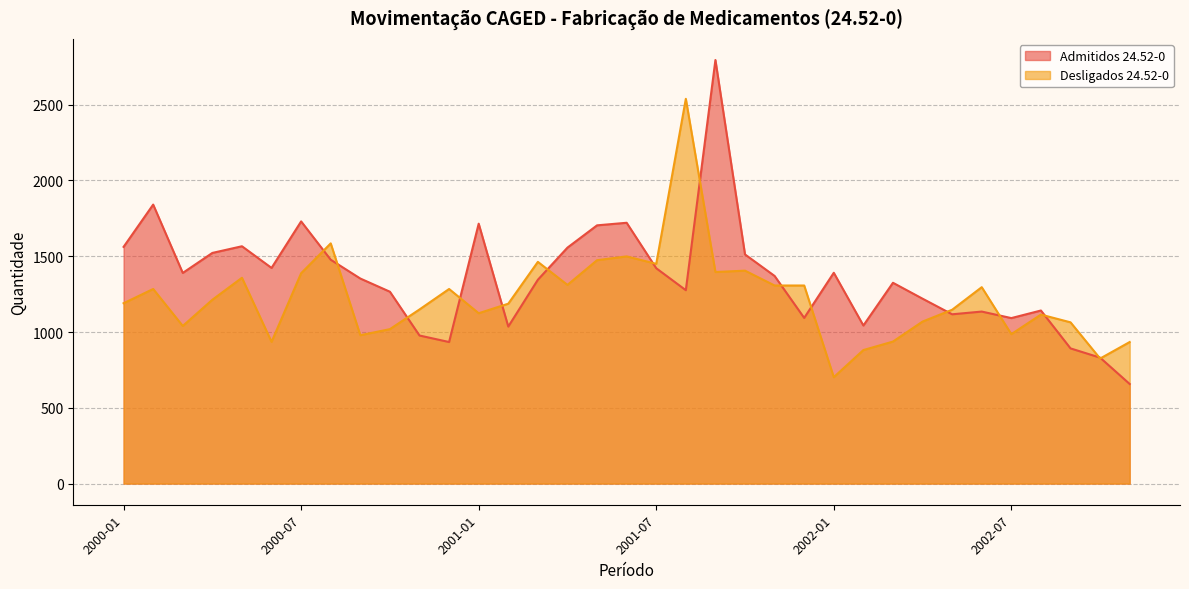

At which label is Admitidos 24.52-0 closest to 1726?

2000-07